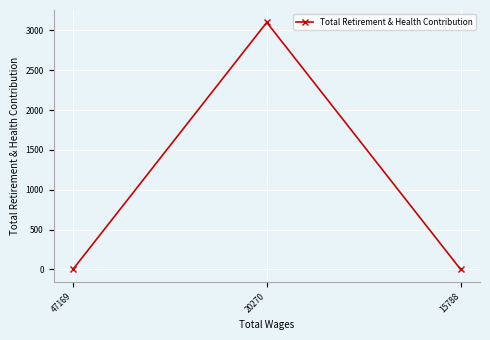

Count the values in the range 0 to 3101.

3